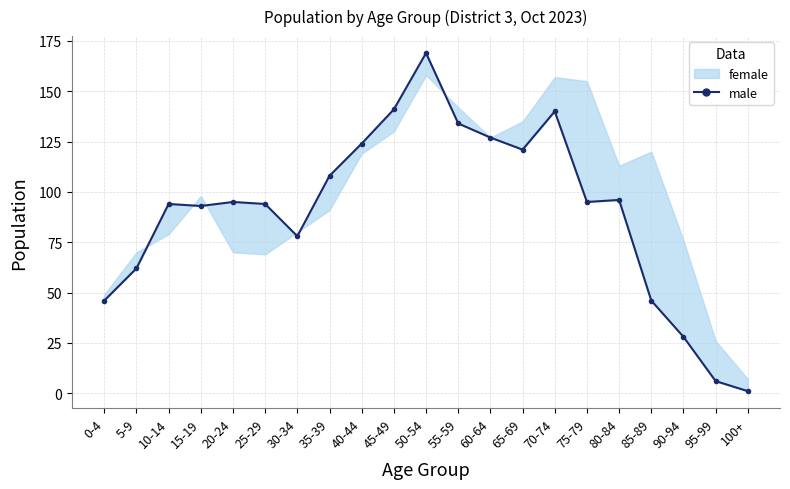

Reading left to right, transcribe all the data shown in this chart.

0-4=46	5-9=62	10-14=94	15-19=93	20-24=95	25-29=94	30-34=78	35-39=108	40-44=124	45-49=141	50-54=169	55-59=134	60-64=127	65-69=121	70-74=140	75-79=95	80-84=96	85-89=46	90-94=28	95-99=6	100+=1